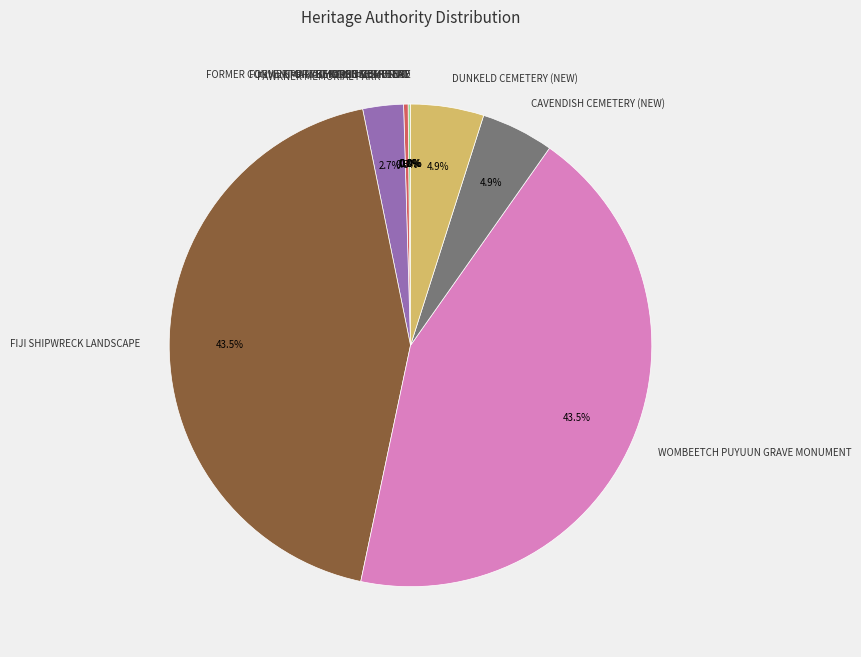

Is there a majority slice in this chart?

No